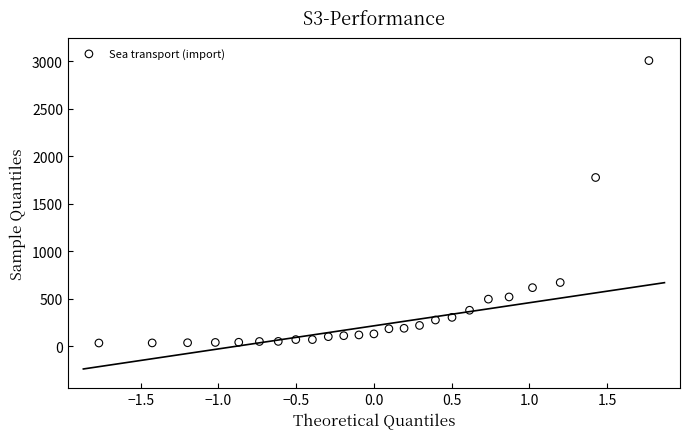

What Y value in the scatter plot is closest to 1521?

1777